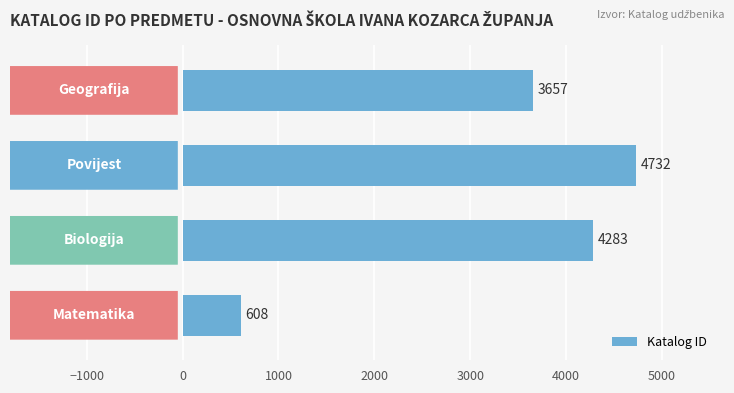

What is the maximum value shown in the chart?

4732